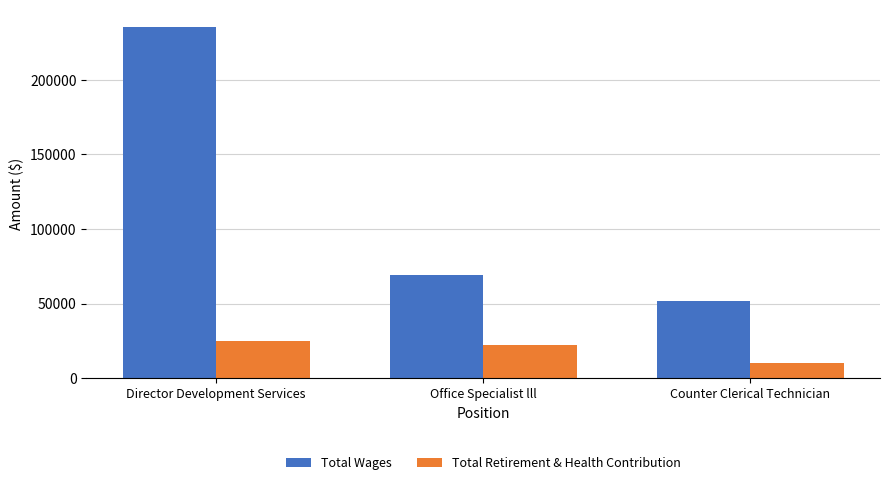

What position from the left is Director Development Services?

1